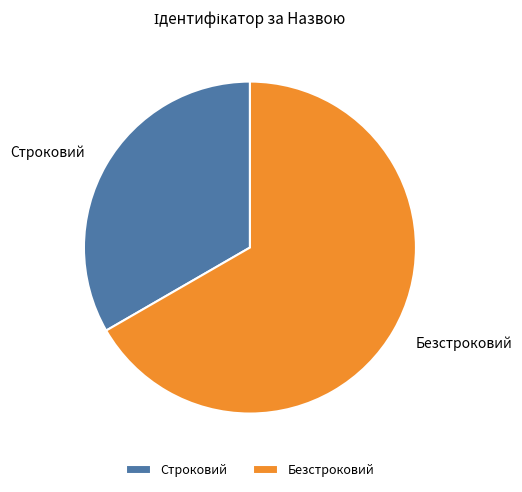

Is it true that Безстроковий is 52% of the pie?

False